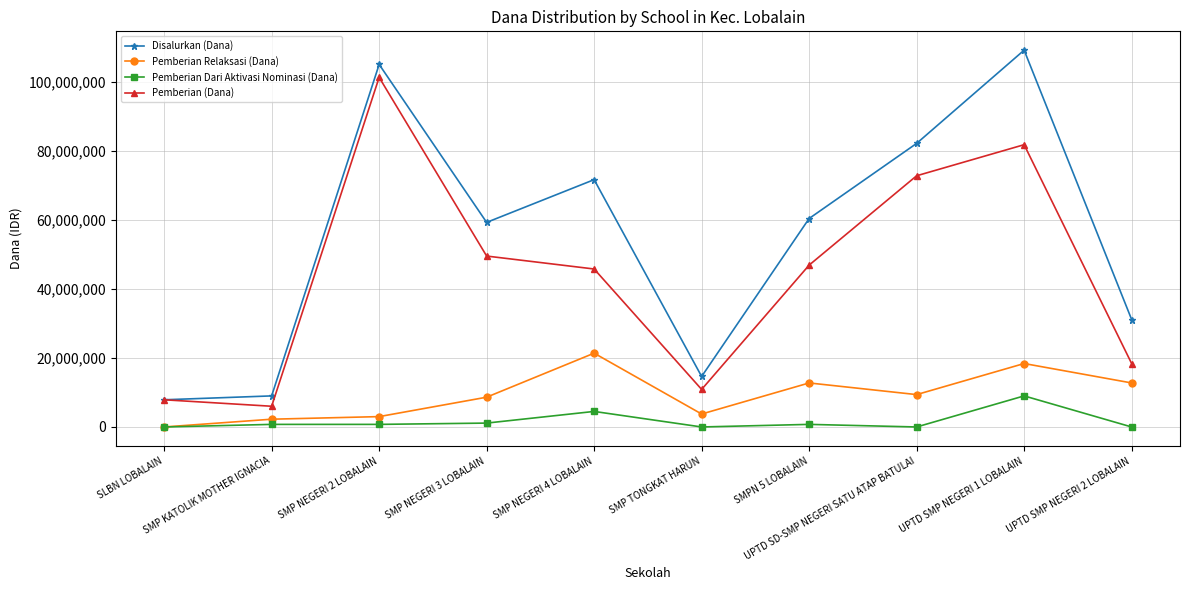

Between SMP NEGERI 3 LOBALAIN and UPTD SMP NEGERI 1 LOBALAIN, which series saw the biggest shift?

Disalurkan (Dana)